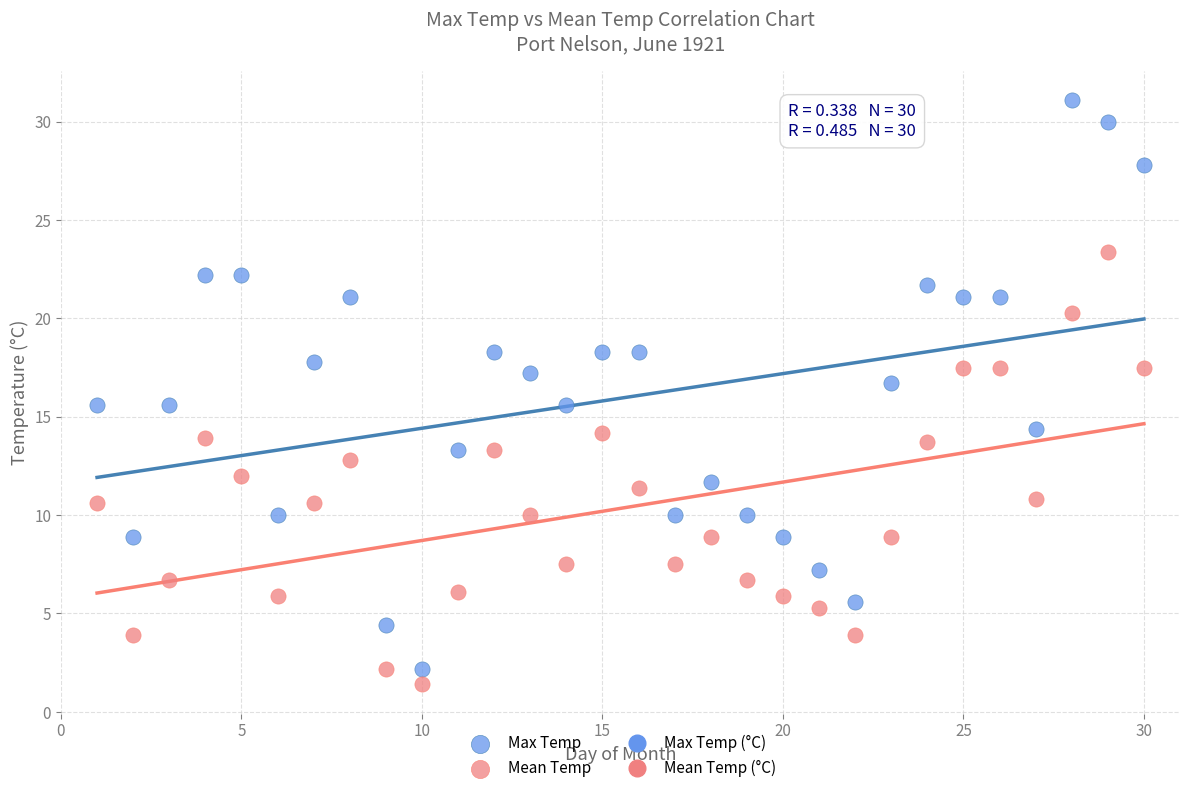

Which series reaches the maximum Y coordinate?

Max Temp